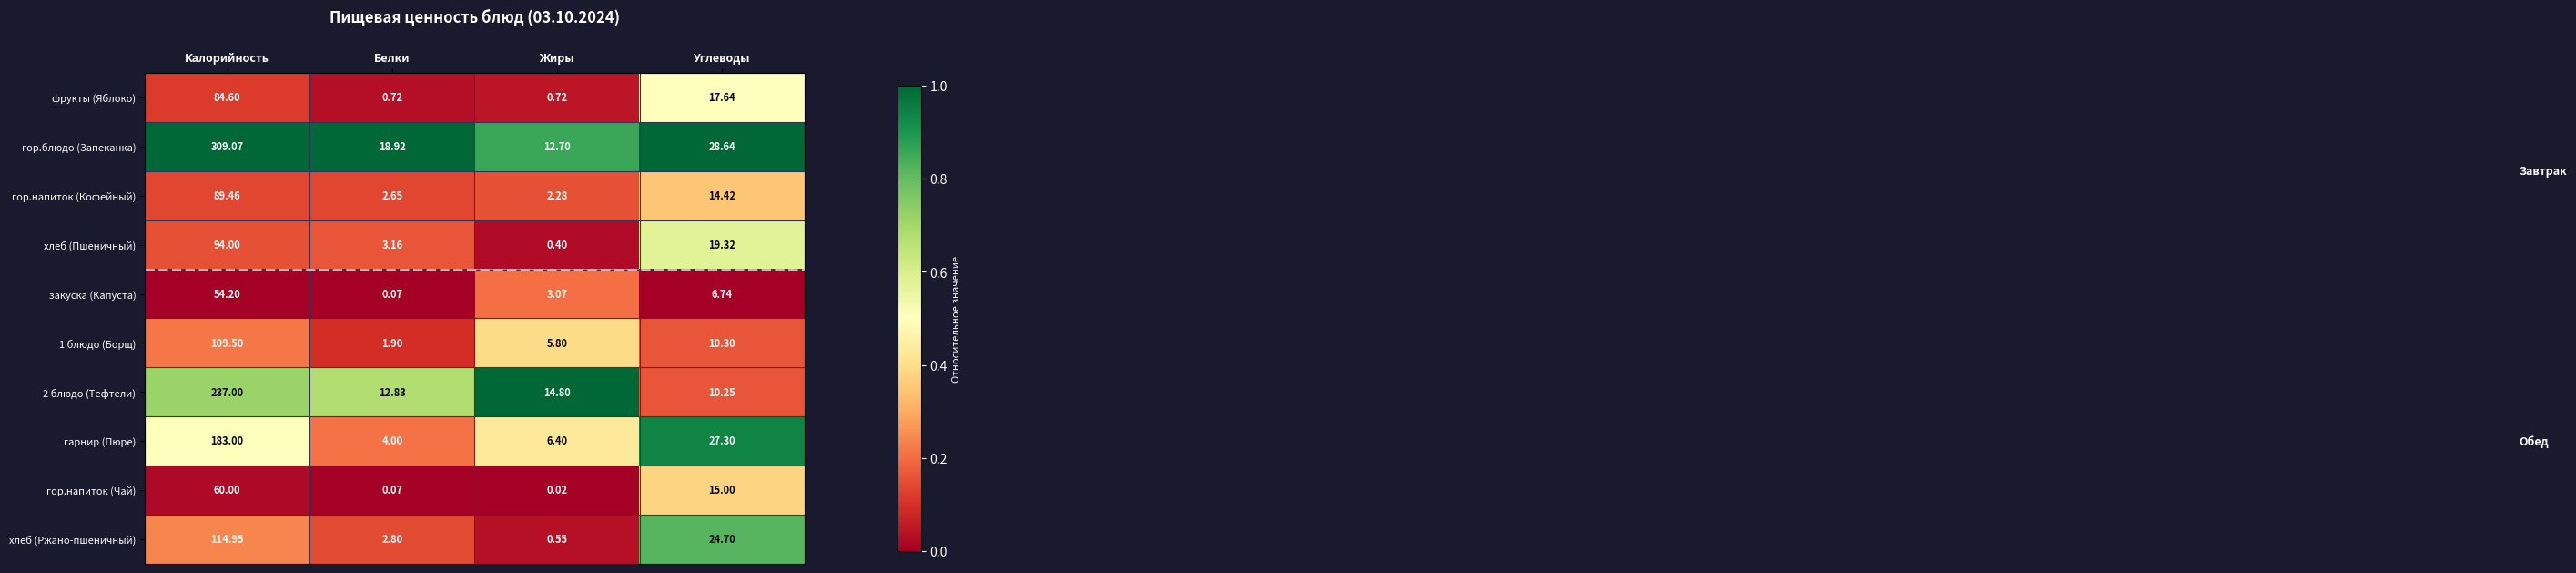

Which series has the widest spread of values?

гор.блюдо (Запеканка)